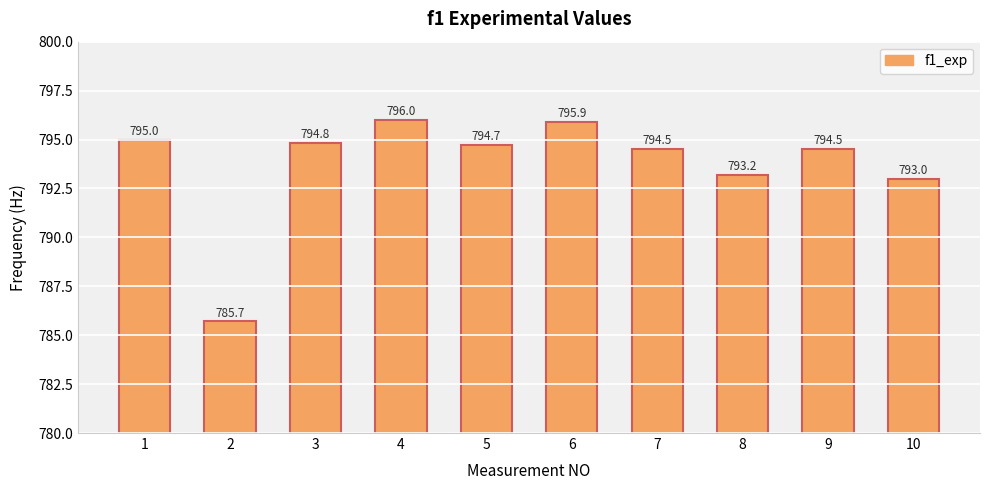

What is the change in value from 1 to 8?

-1.8